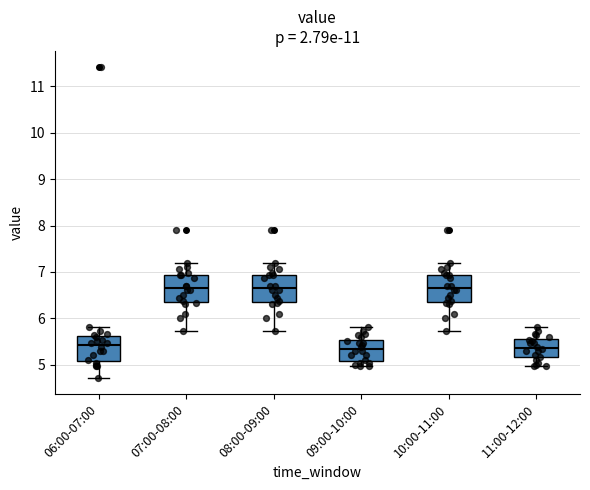

Reading left to right, transcribe this box plot: for each box, give where its median line is, the range the box spans, and where its two whiskers end, as read against the y-axis. The values are not printed on the chart, so give them approximately, as read against the axis.

06:00-07:00: median 5.4, box 5.1 to 5.6, whiskers 4.7 to 5.8
07:00-08:00: median 6.7, box 6.4 to 6.9, whiskers 5.7 to 7.2
08:00-09:00: median 6.7, box 6.4 to 6.9, whiskers 5.7 to 7.2
09:00-10:00: median 5.3, box 5.1 to 5.5, whiskers 5.0 to 5.8
10:00-11:00: median 6.7, box 6.4 to 6.9, whiskers 5.7 to 7.2
11:00-12:00: median 5.4, box 5.2 to 5.5, whiskers 5.0 to 5.8